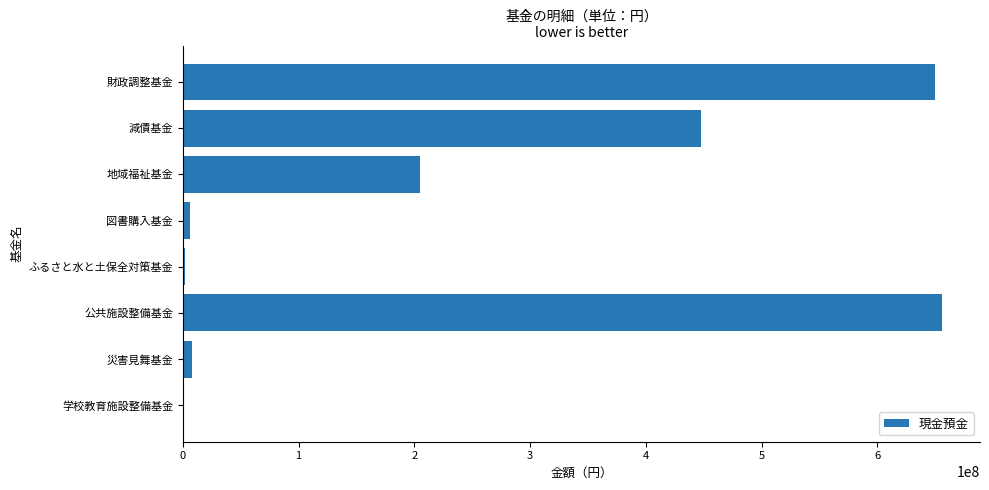

Is it true that the value at 地域福祉基金 is 204923667?

True